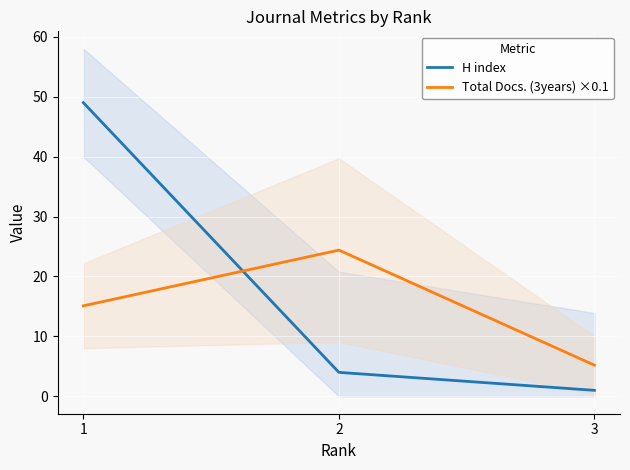

Is it true that H index equals 6.7 at 2?

False